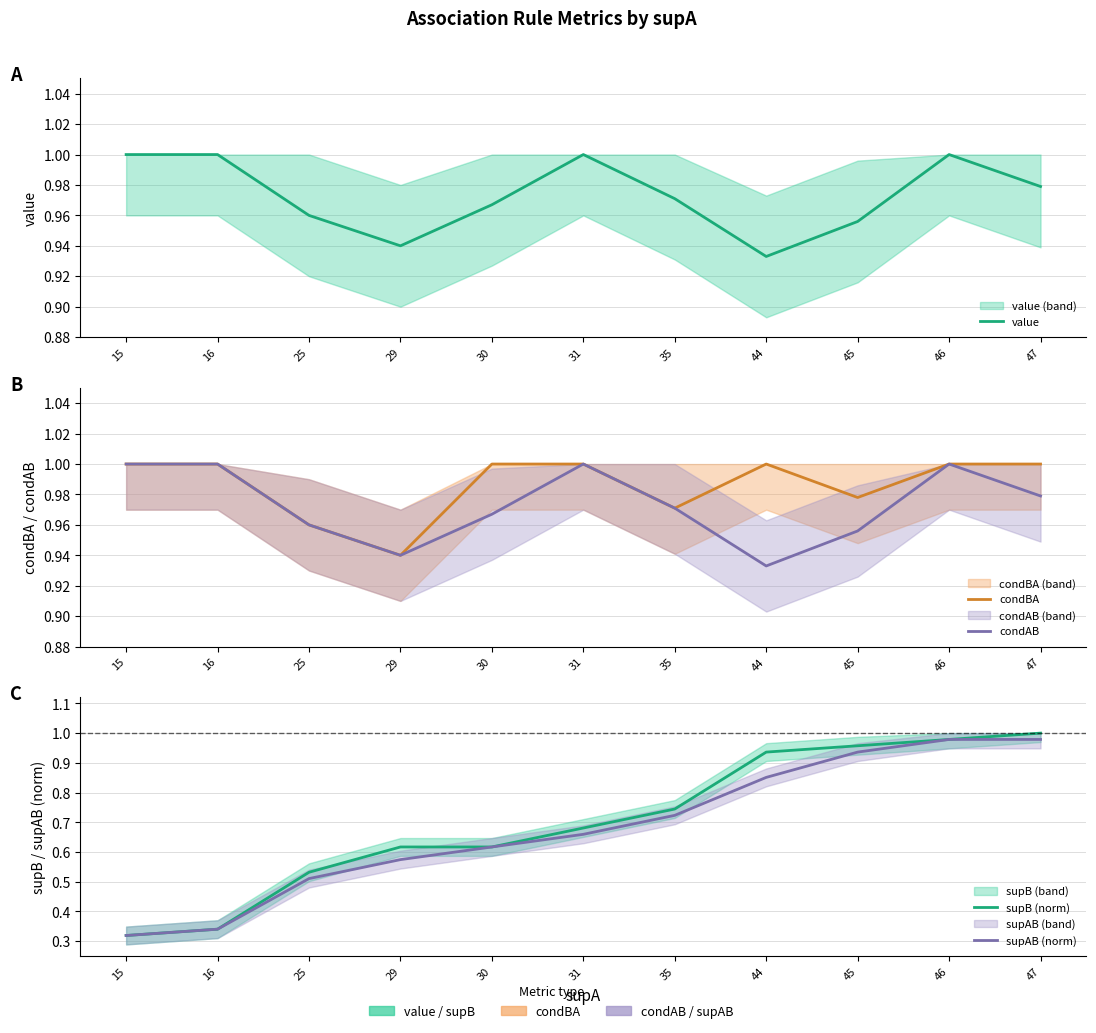

Reading left to right, transcribe all the data shown in this chart.

value: 15=1.0	16=1.0	25=1.0	29=0.9	30=1.0	31=1.0	35=1.0	44=0.9	45=1.0	46=1.0	47=1.0
condBA: 15=1.0	16=1.0	25=1.0	29=0.9	30=1.0	31=1.0	35=1.0	44=1.0	45=1.0	46=1.0	47=1.0
condAB: 15=1.0	16=1.0	25=1.0	29=0.9	30=1.0	31=1.0	35=1.0	44=0.9	45=1.0	46=1.0	47=1.0
supB (norm): 15=0.3	16=0.3	25=0.5	29=0.6	30=0.6	31=0.7	35=0.7	44=0.9	45=1.0	46=1.0	47=1.0
supAB (norm): 15=0.3	16=0.3	25=0.5	29=0.6	30=0.6	31=0.7	35=0.7	44=0.9	45=0.9	46=1.0	47=1.0